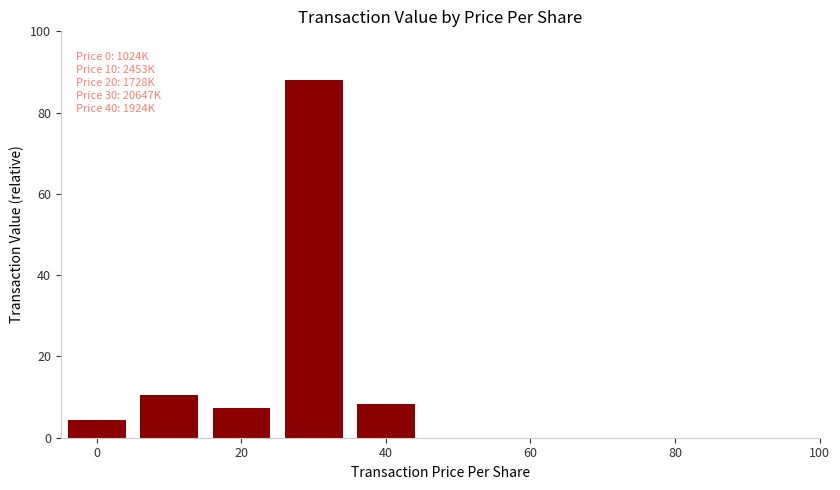

Count the number of data series in this chart.

1